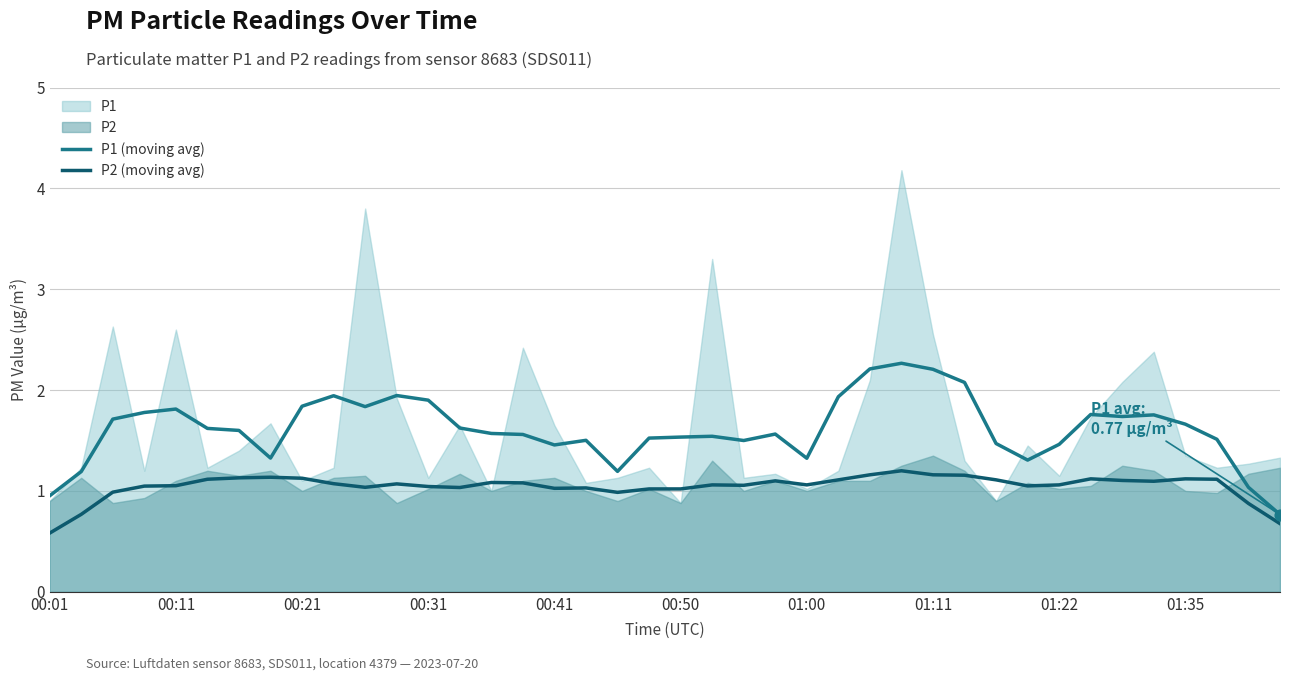

At how many categories does at least one series exceed 1?

38